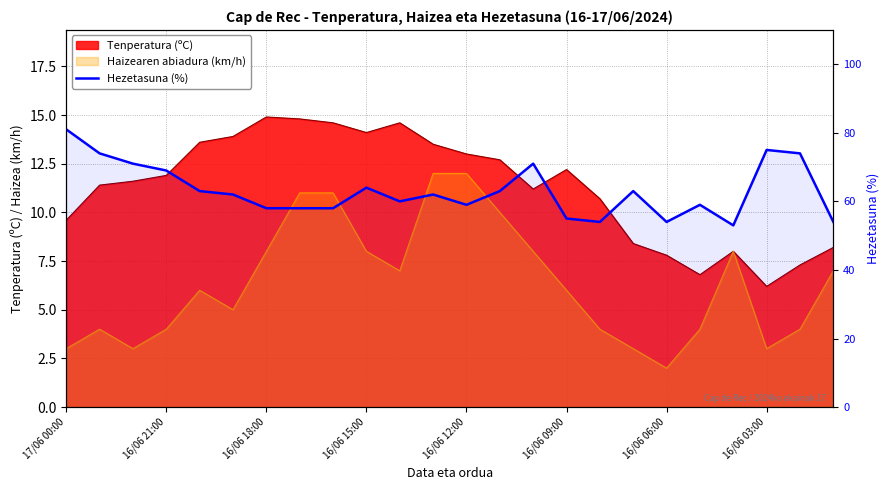

Where is the data nearest to the value 67?

16/06 21:00